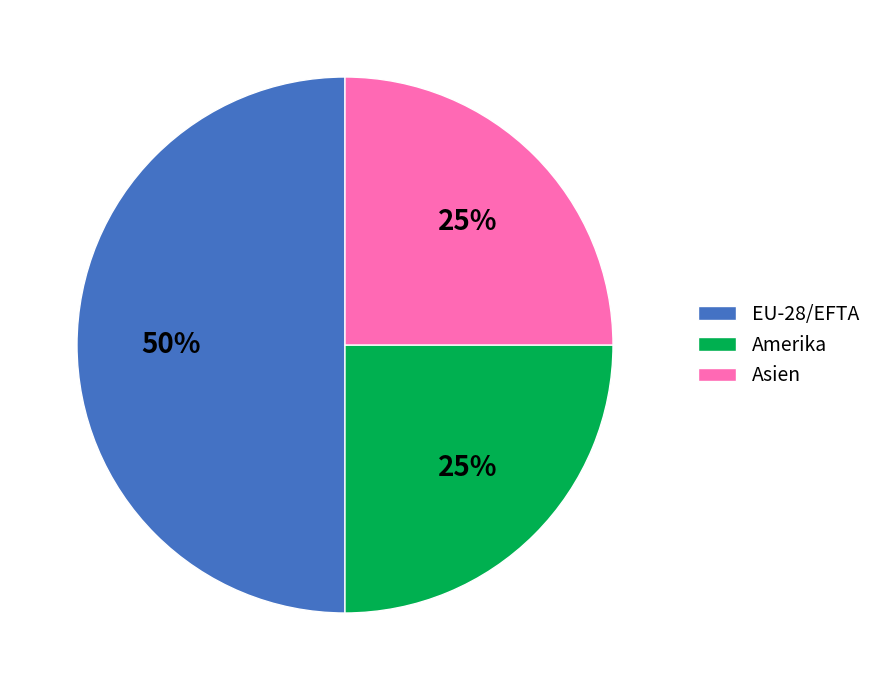

To the nearest percent, what is the difference between the Amerika and EU-28/EFTA slice percentages?

25%